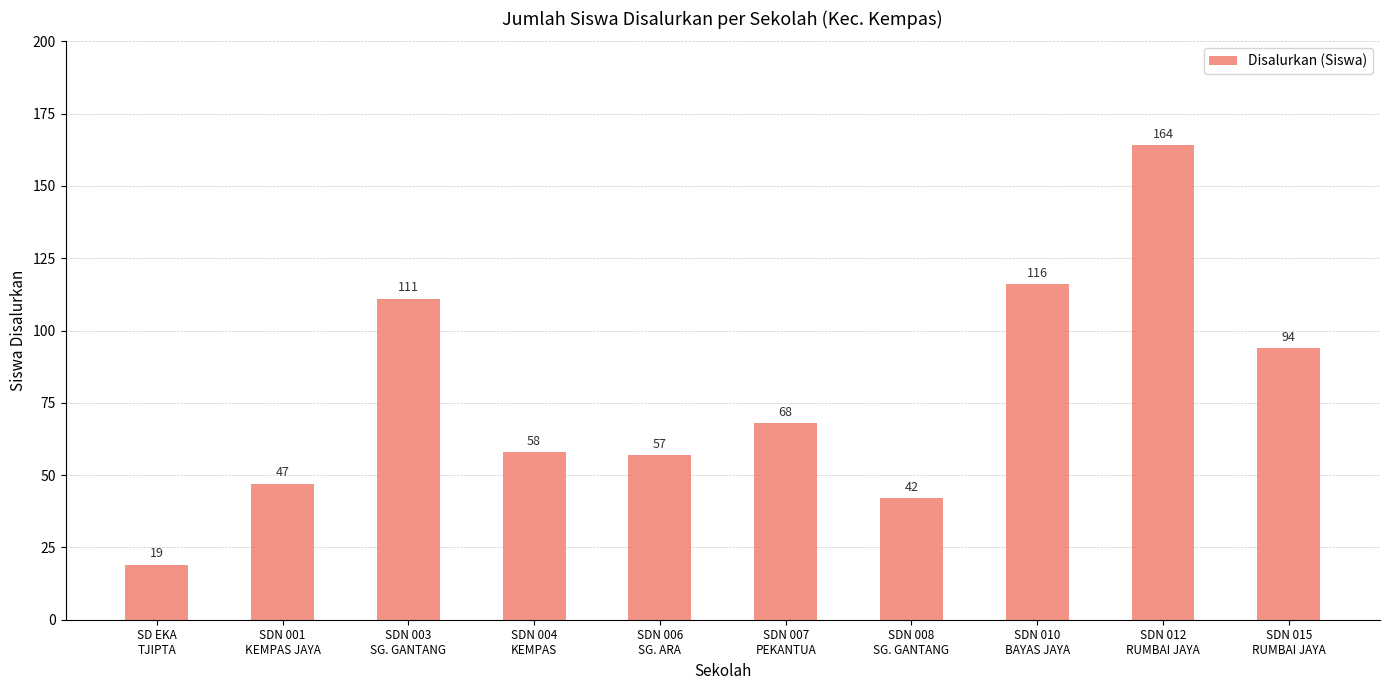

Count the number of data series in this chart.

1